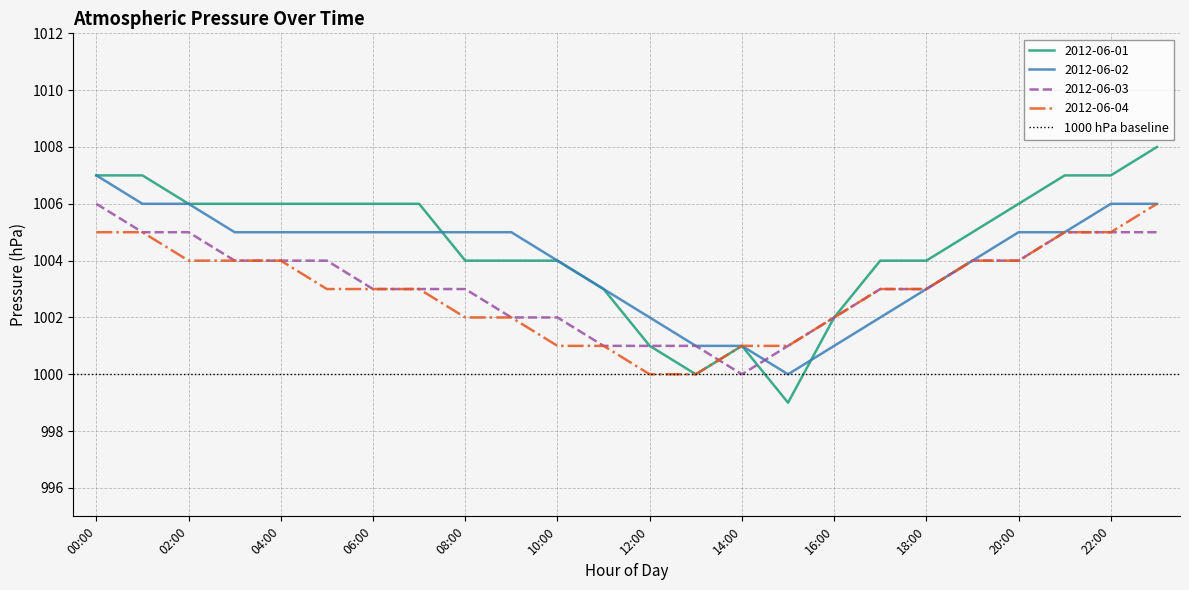

What is the label of the 20th point from the right?

04:00